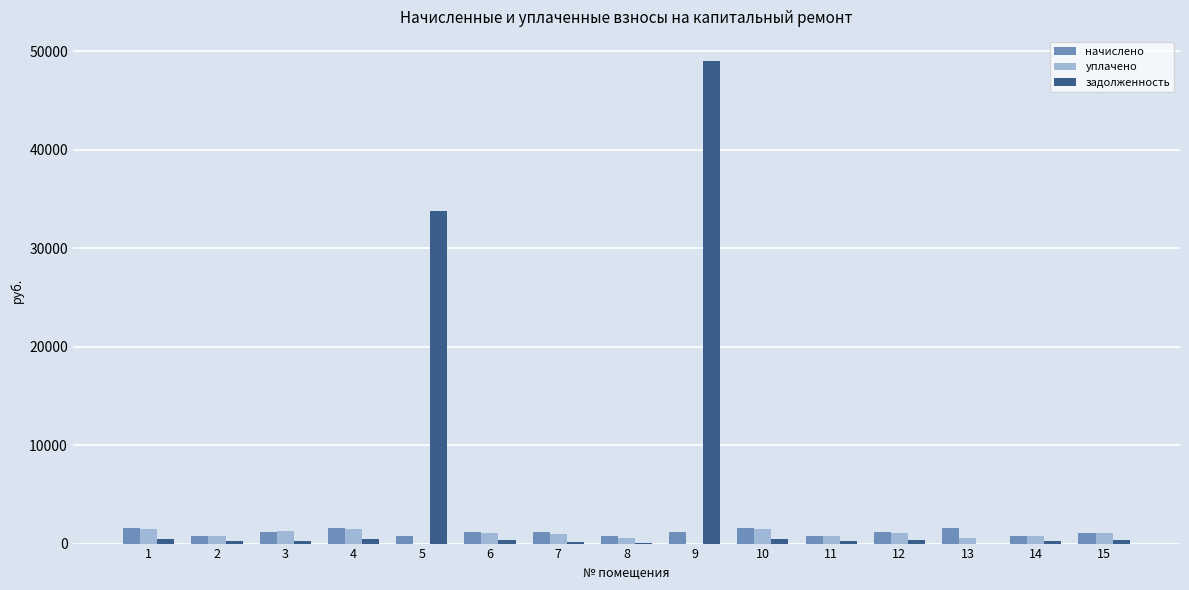

What is the greatest value displayed?

48987.2